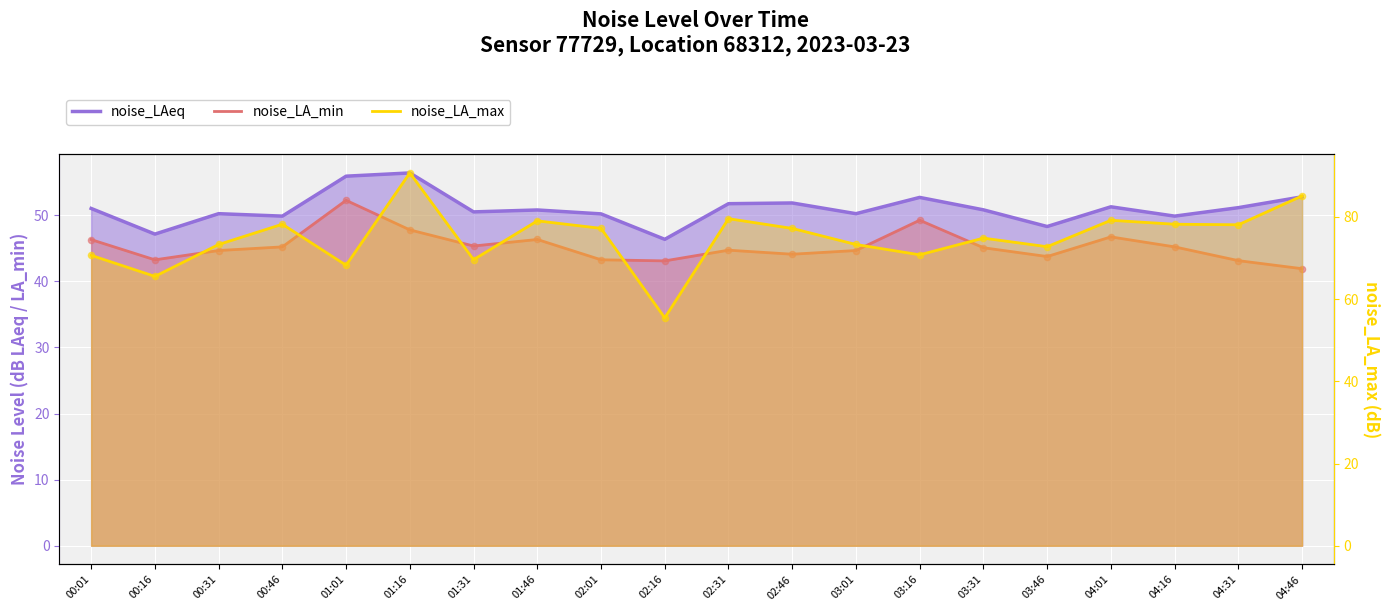

What is the total value across all series at 02:01?

170.7